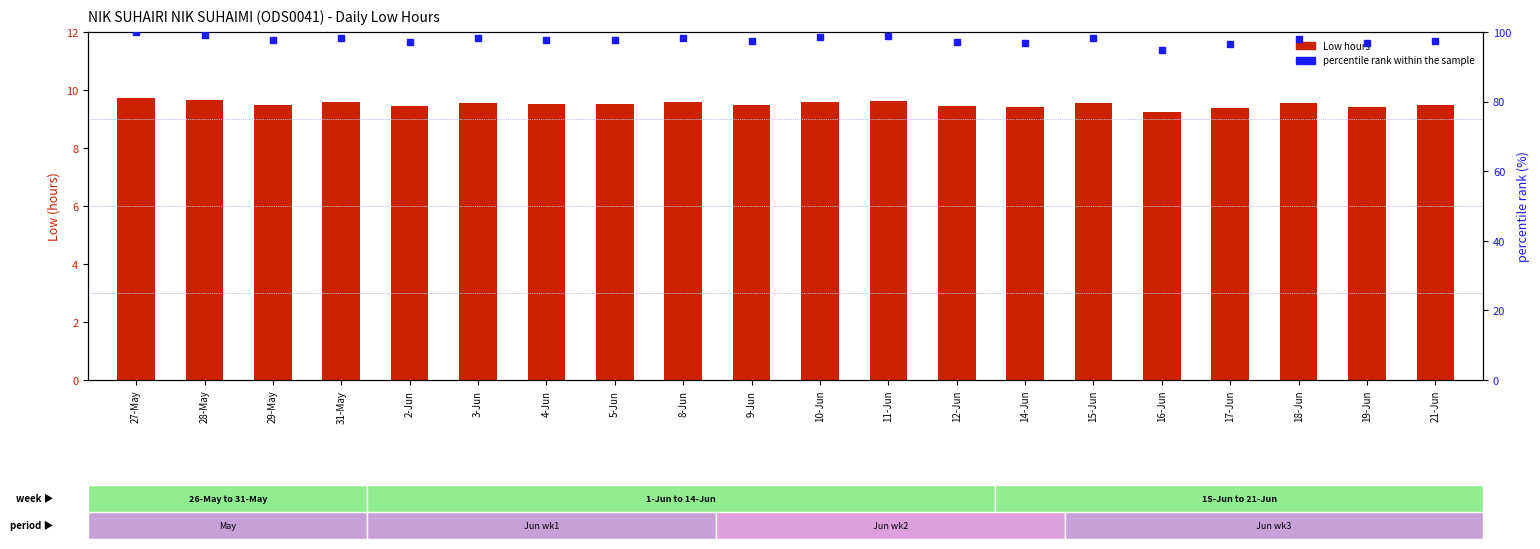

Which series contains the lowest Y value?

Low hours